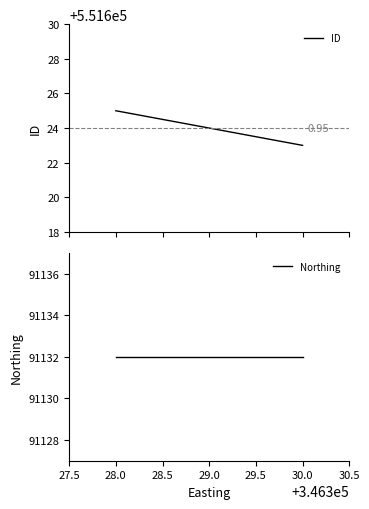

What is the total value across all series at 28.0?

642757